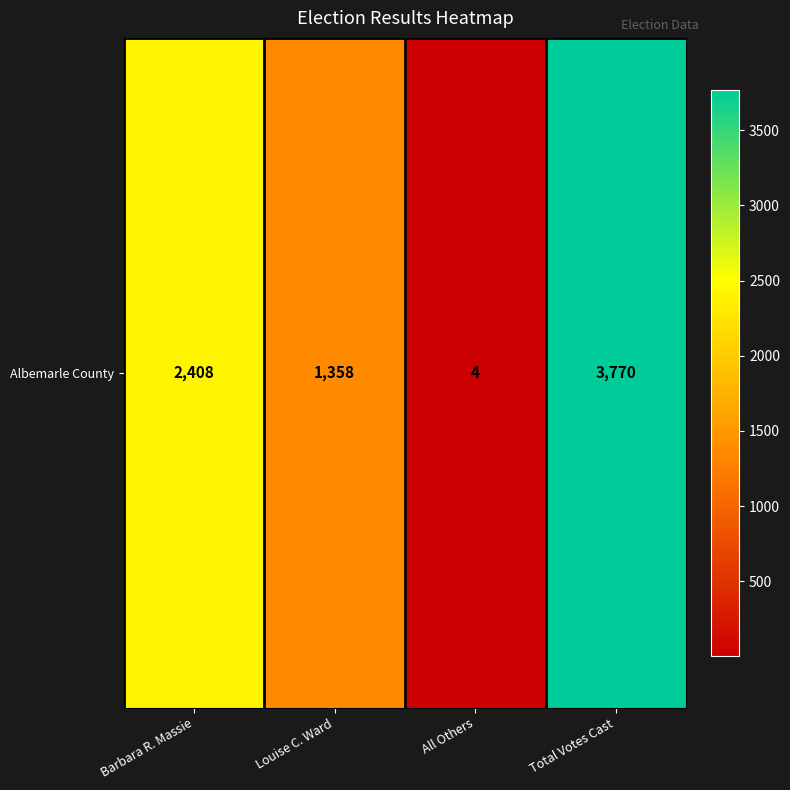

The value at Total Votes Cast is 3770. True or false?

True